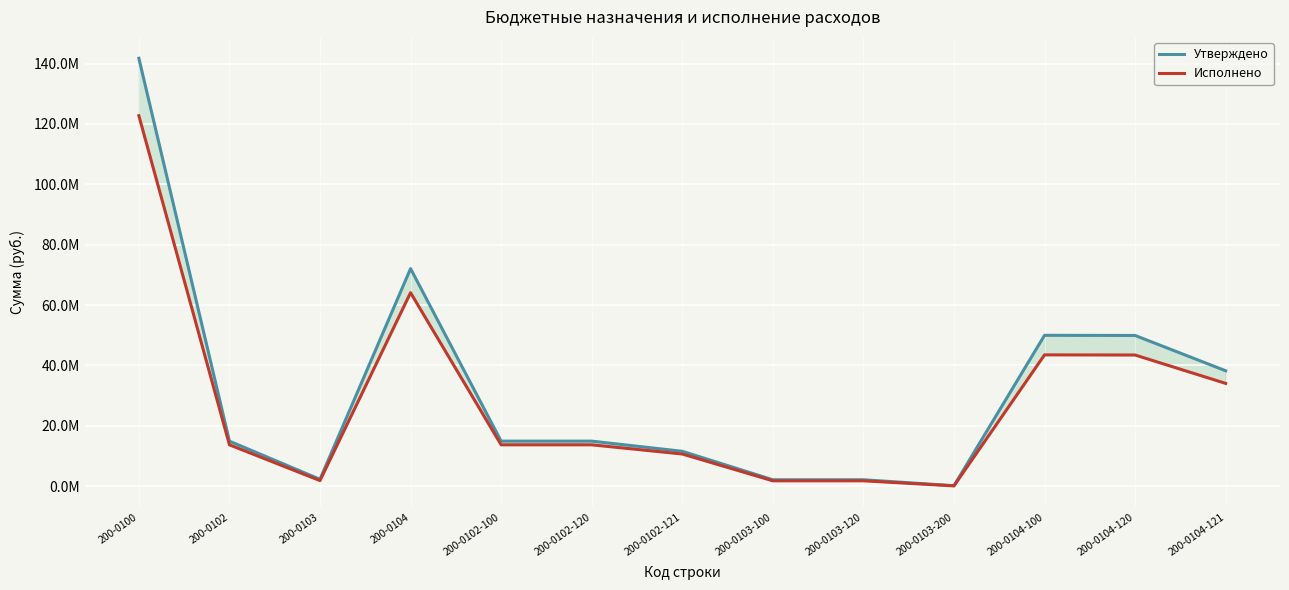

Reading left to right, transcribe all the data shown in this chart.

Утверждено: 200-0100=141743280.9	200-0102=14901844.0	200-0103=2249367.8	200-0104=72053936.8	200-0102-100=14901844.0	200-0102-120=14901844.0	200-0102-121=11532020.9	200-0103-100=2104367.8	200-0103-120=2104367.8	200-0103-200=145000.0	200-0104-100=49955148.9	200-0104-120=49907878.5	200-0104-121=38212363.6
Исполнено: 200-0100=122716477.5	200-0102=13678531.1	200-0103=1828607.2	200-0104=64083757.7	200-0102-100=13678531.1	200-0102-120=13678531.1	200-0102-121=10638082.9	200-0103-100=1752791.6	200-0103-120=1752791.6	200-0103-200=75815.6	200-0104-100=43477522.4	200-0104-120=43430252.0	200-0104-121=34029920.1